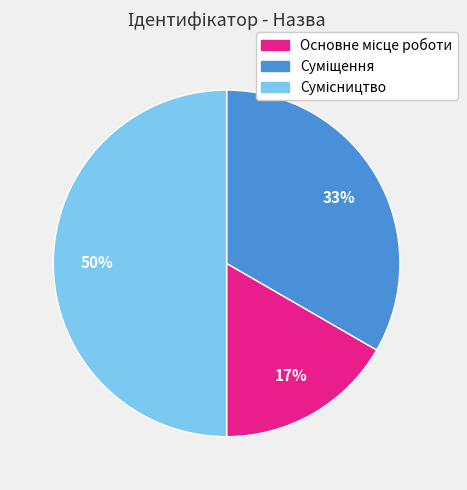

How many slices are in this pie chart?

3